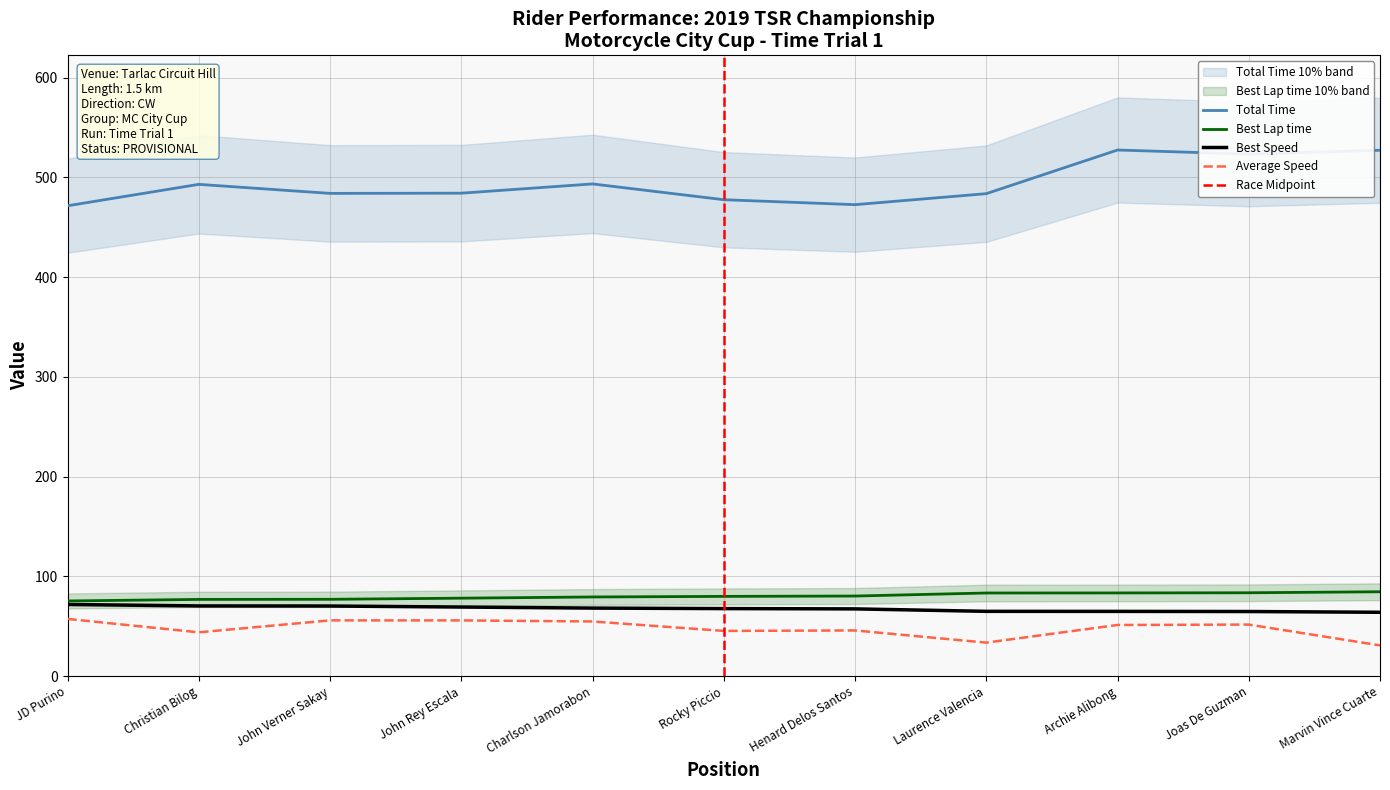

Is the value of Best Speed at Christian Bilog greater than the value of Total Time at Marvin Vince Cuarte?

No